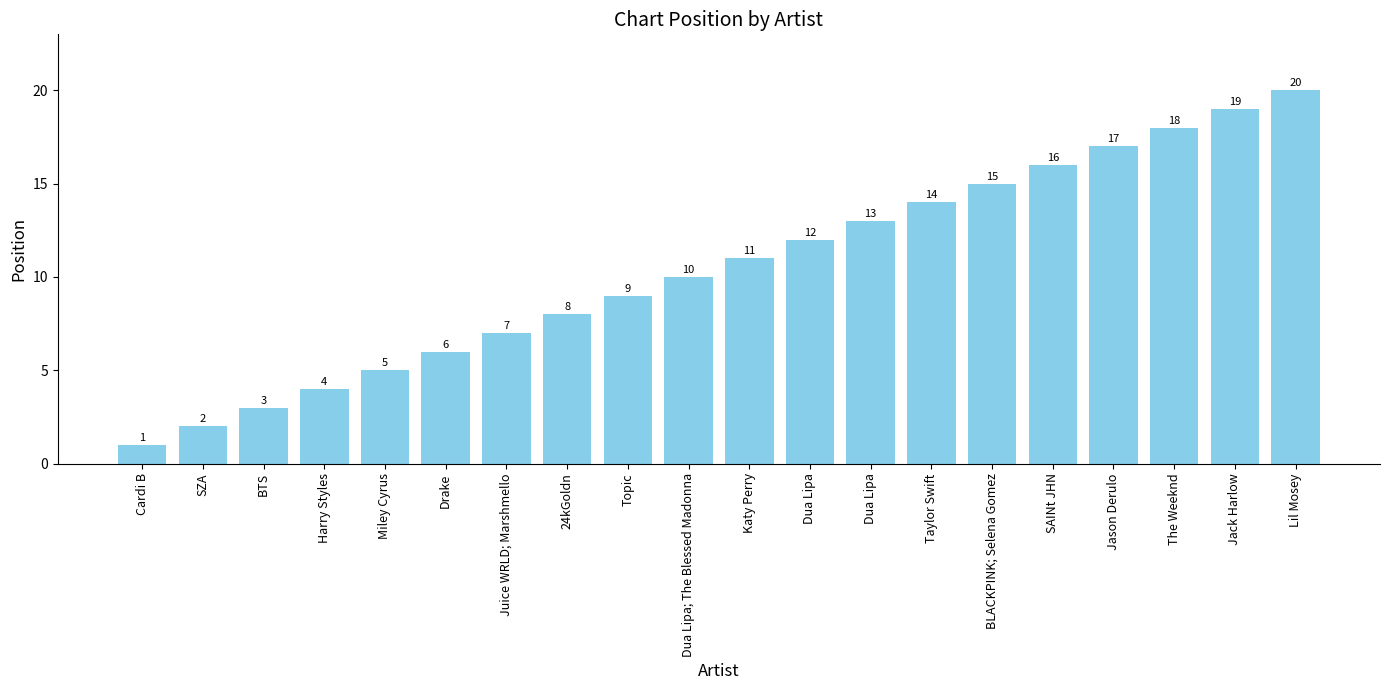

Reading left to right, list all the values displayed in this chart.

1	2	3	4	5	6	7	8	9	10	11	12	13	14	15	16	17	18	19	20